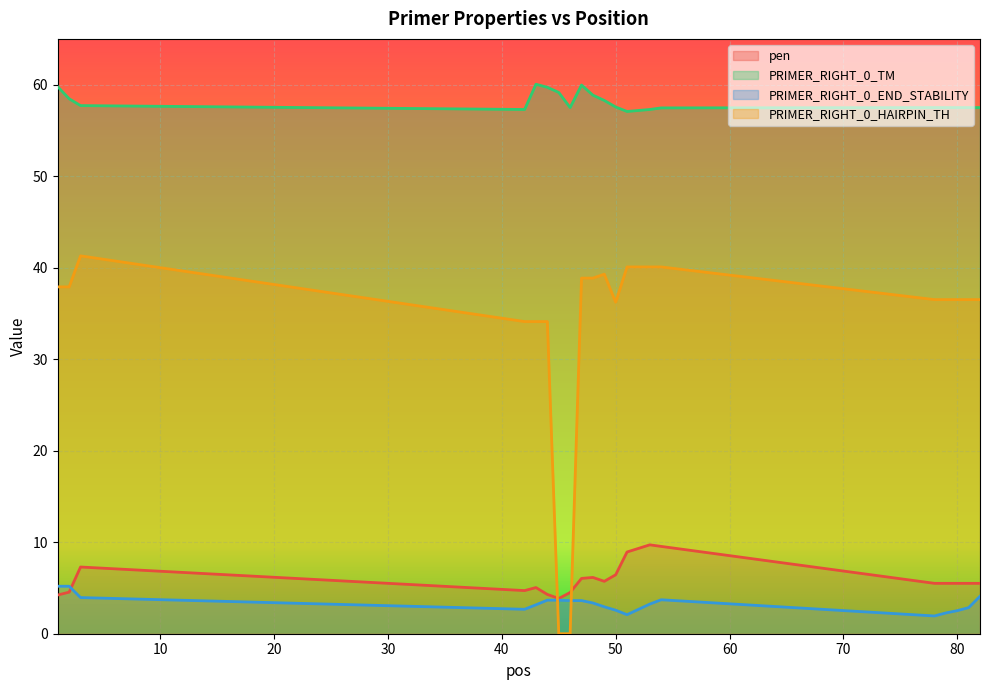

True or false: pen and PRIMER_RIGHT_0_TM intersect in this chart.

False